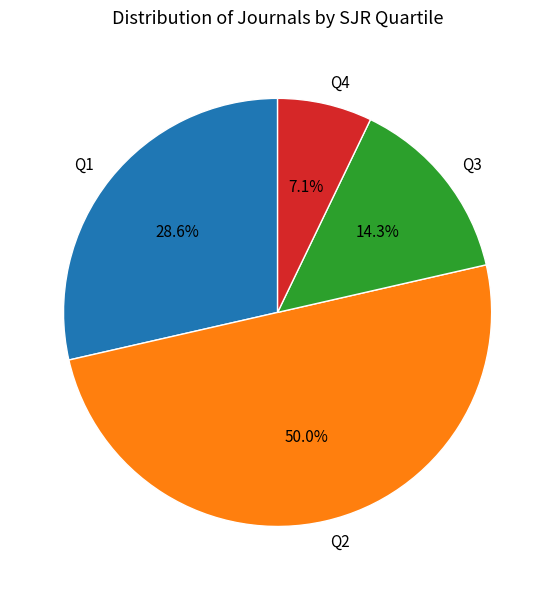

How many segments does this pie chart have?

4